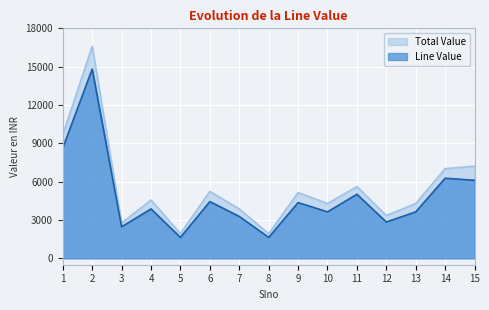

Where is the first local maximum for Total Value?

2